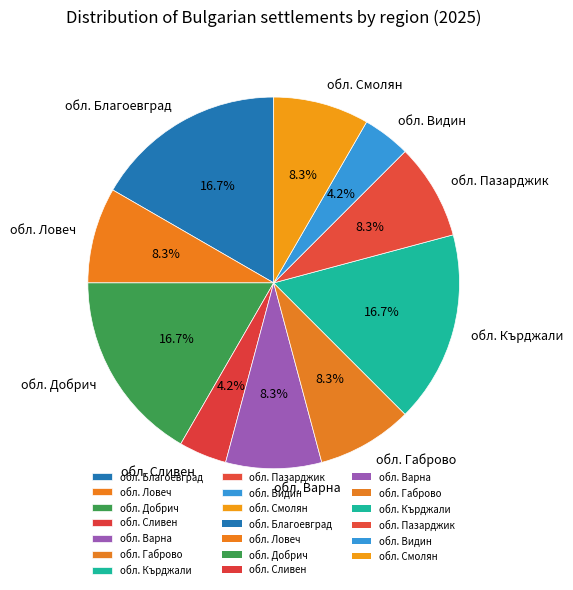

To the nearest percent, what is the difference between the обл. Варна and обл. Габрово slice percentages?

0%